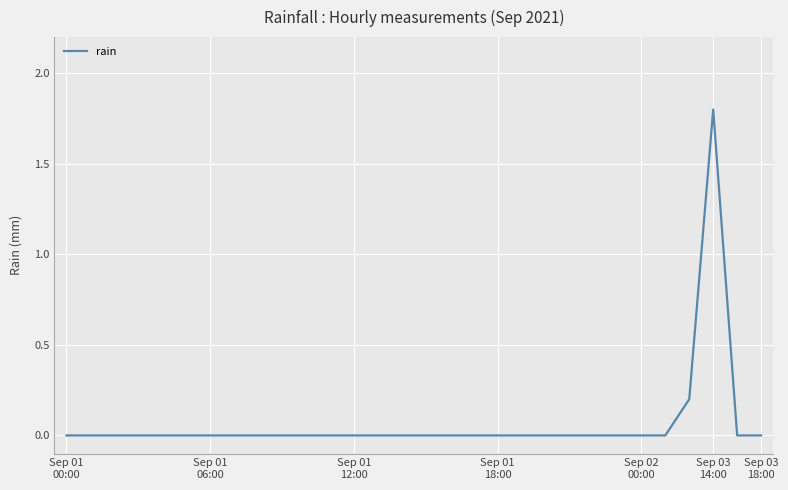

What is the maximum value shown in the chart?

1.8